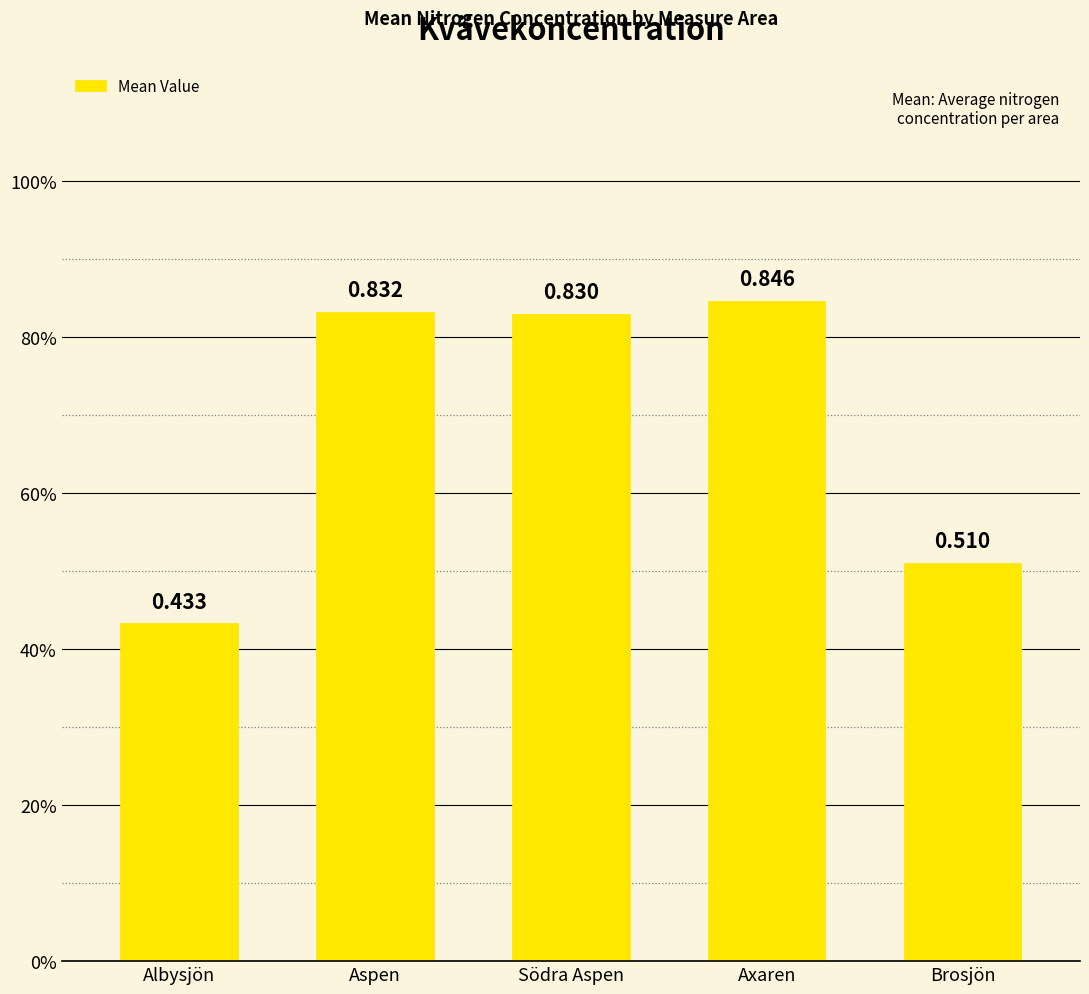

Reading left to right, transcribe all the data shown in this chart.

Albysjön=0.4	Aspen=0.8	Södra Aspen=0.8	Axaren=0.8	Brosjön=0.5